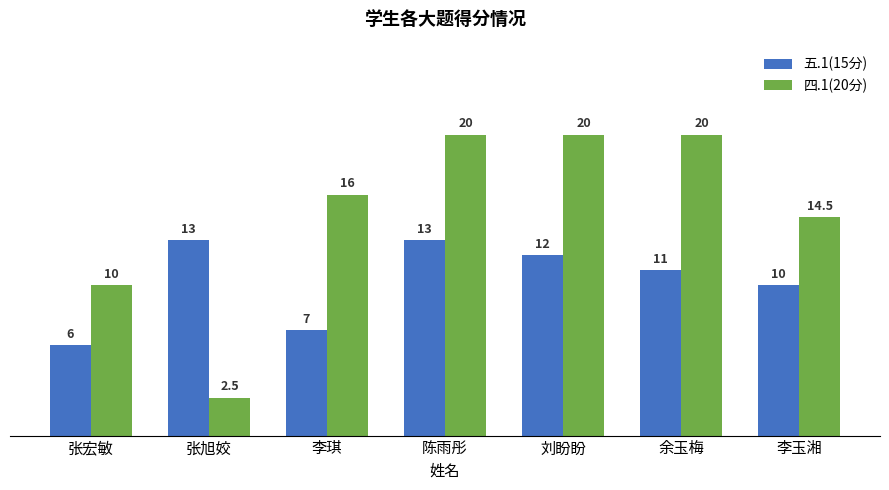

Is the value of 五.1(15分) at 张宏敏 greater than the value of 四.1(20分) at 陈雨彤?

No